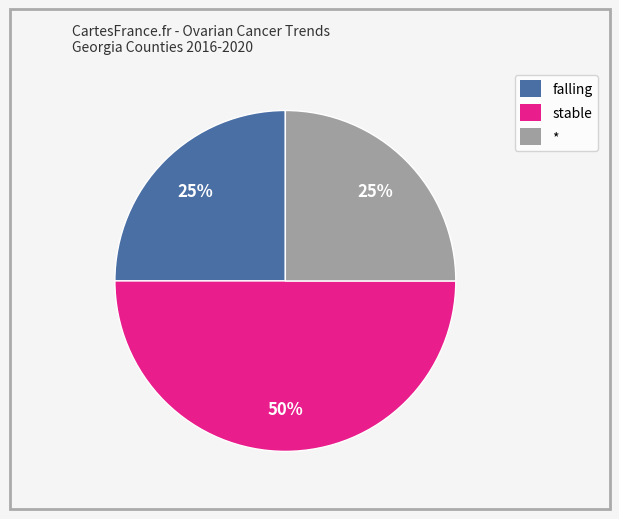

Count the number of slices in the pie.

3